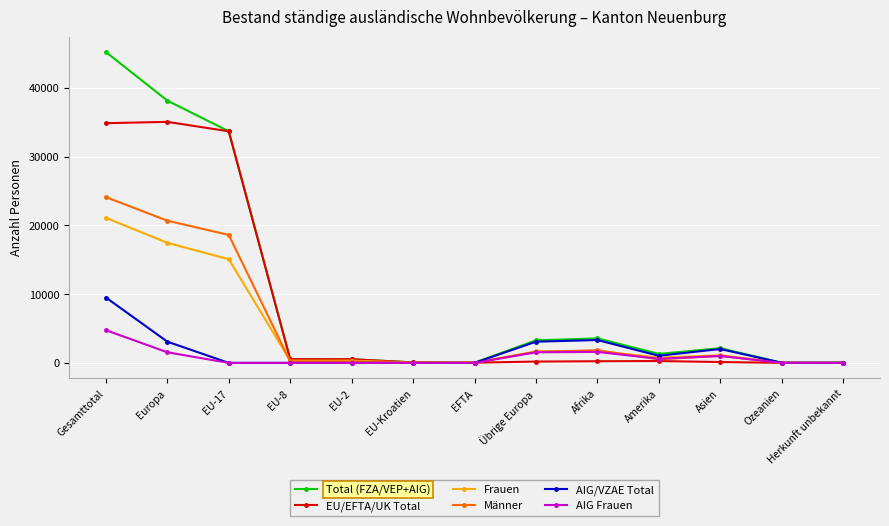

The AIG Frauen series shows 4758 at Gesamttotal. True or false?

True